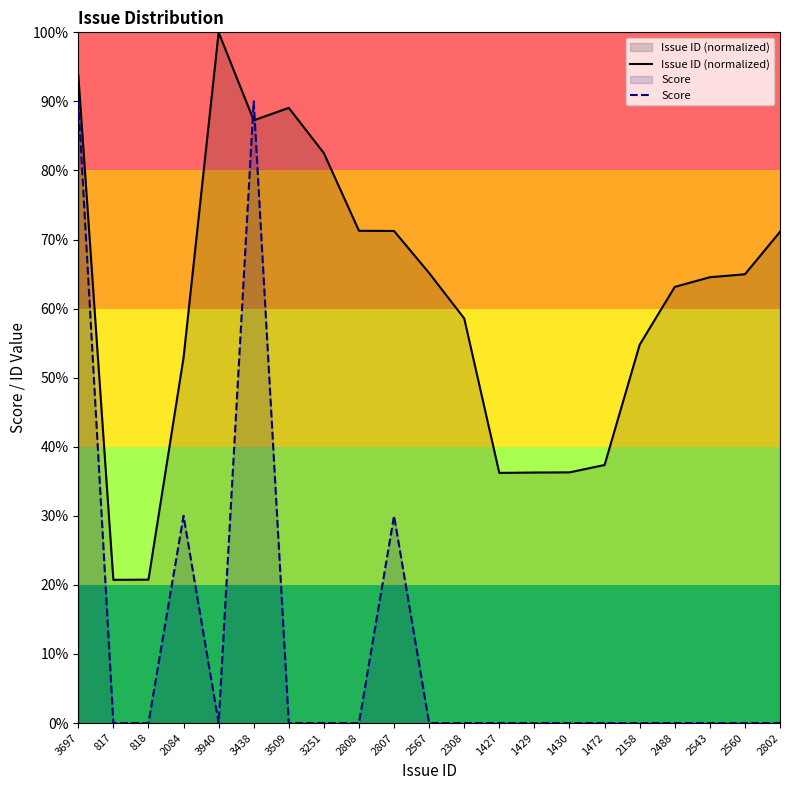

Is it true that Issue ID (normalized) equals 124.2 at 2807?

False